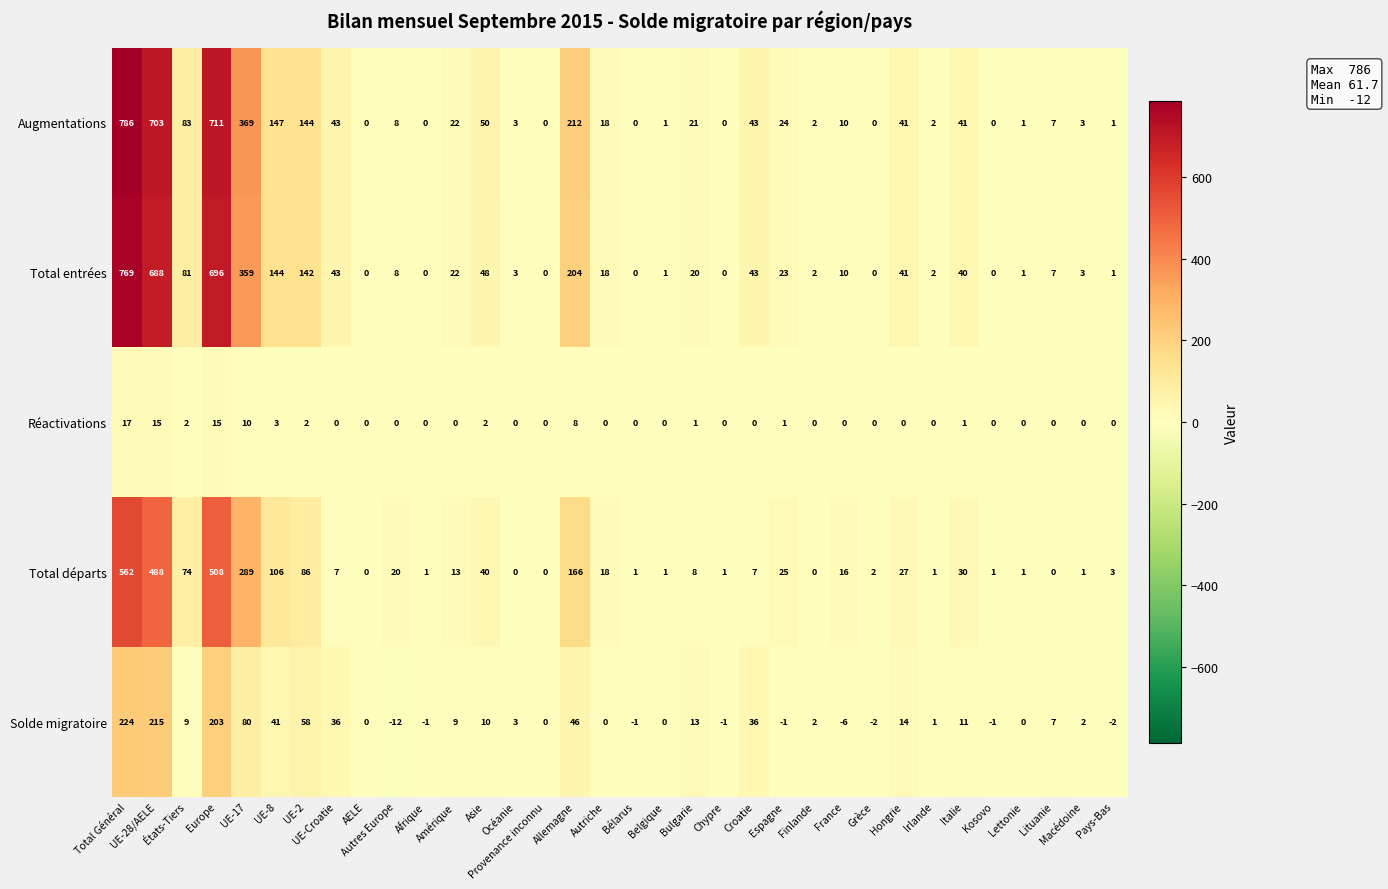

What is the total value across all series at Lettonie?

3